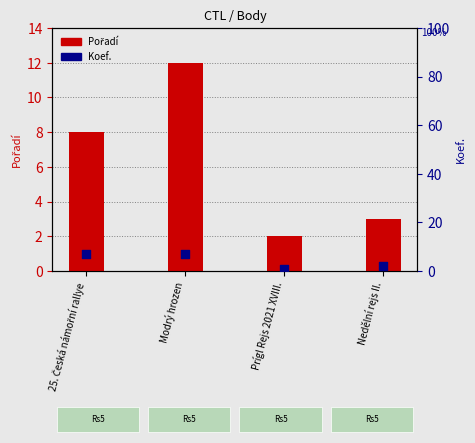

Which series has the widest spread of Y values?

Pořadí